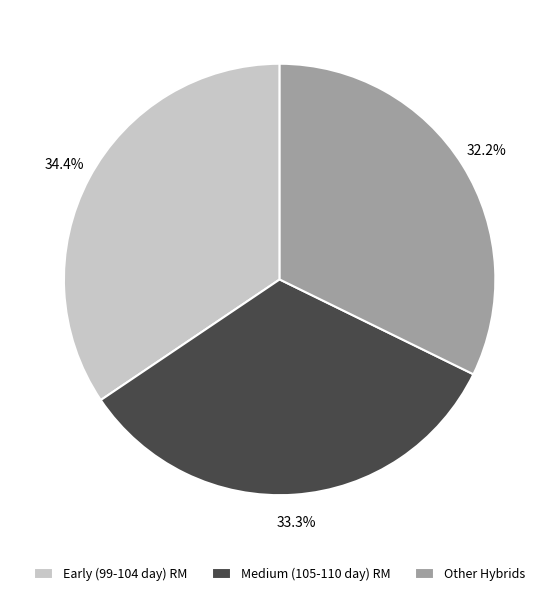

Rank the categories by value from lowest to highest.

Other Hybrids, Medium (105-110 day) RM, Early (99-104 day) RM